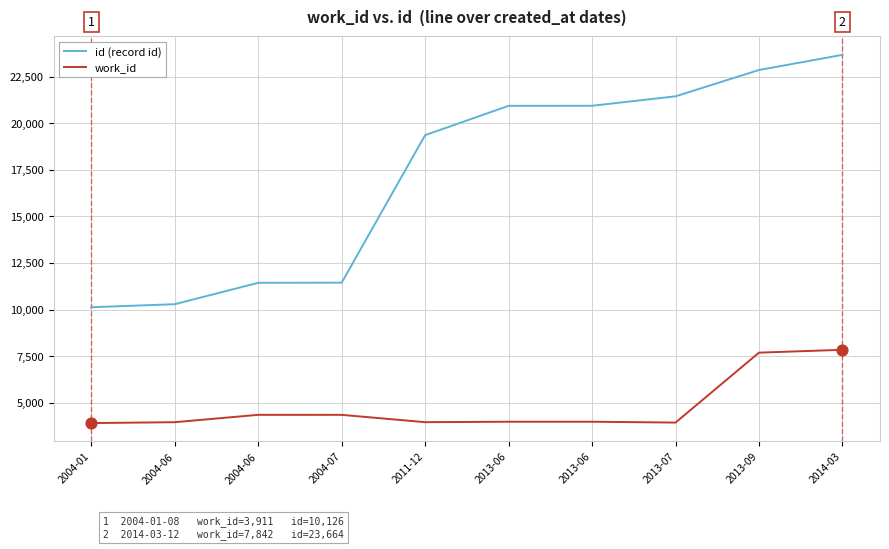

What are all the series names shown in the legend?

id (record id), work_id